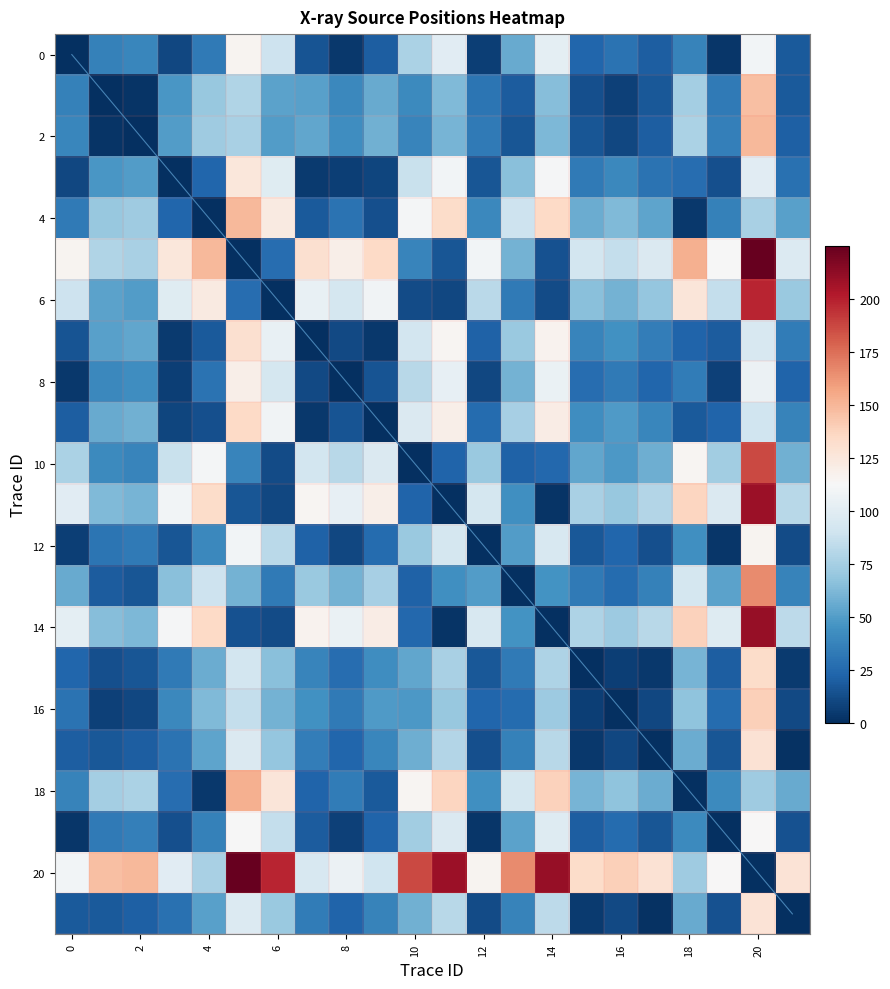

At how many categories does at least one series exceed 109?

22